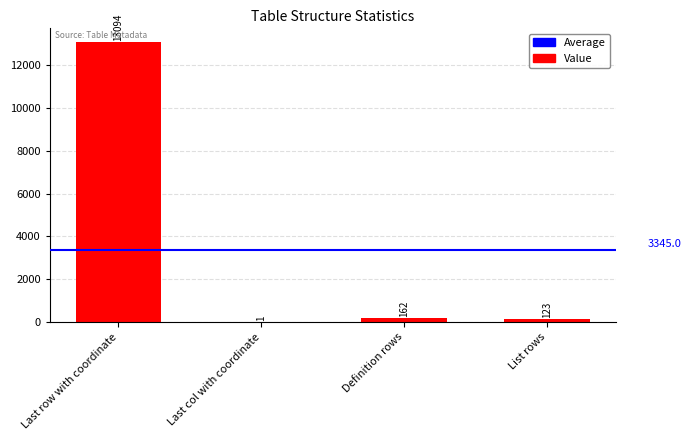

At which label does the data first exceed 162?

Last row with coordinate